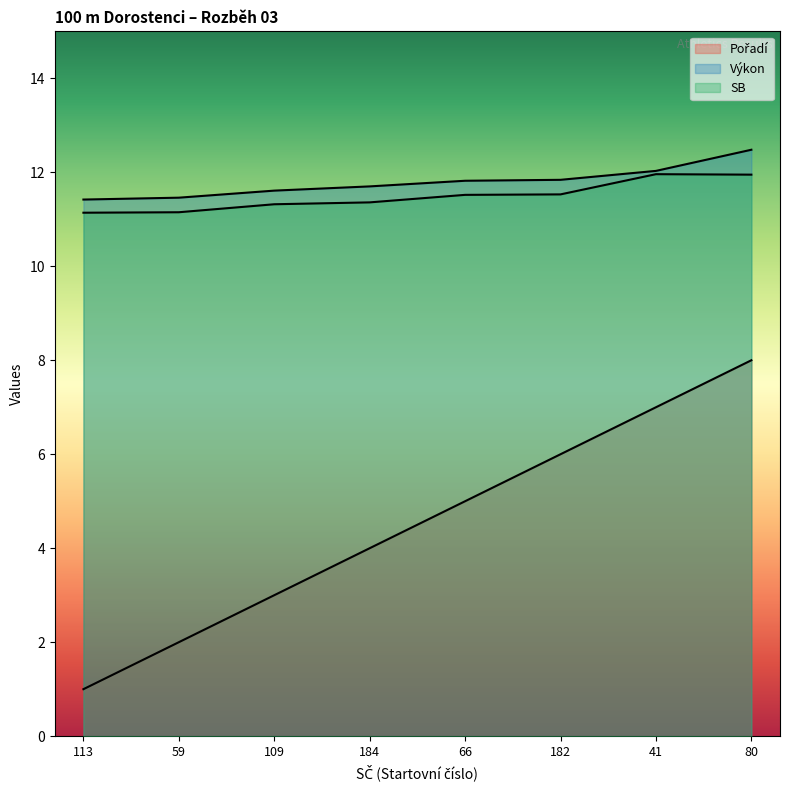

How many lines are shown in the chart?

3